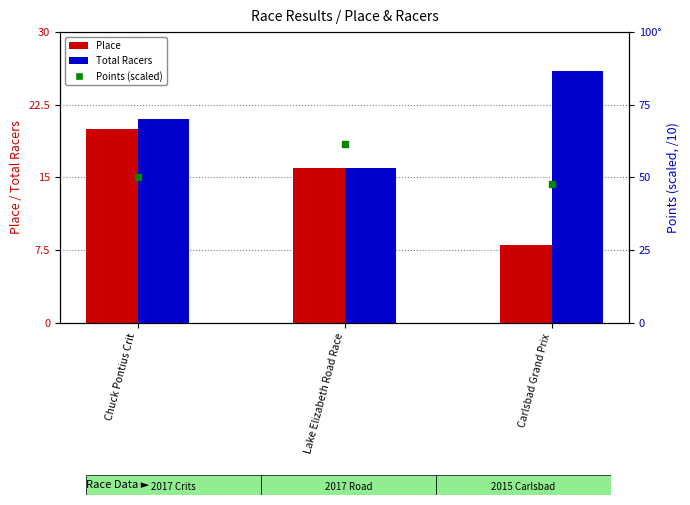

The Total Racers series shows 30.2 at Chuck Pontius Crit. True or false?

False